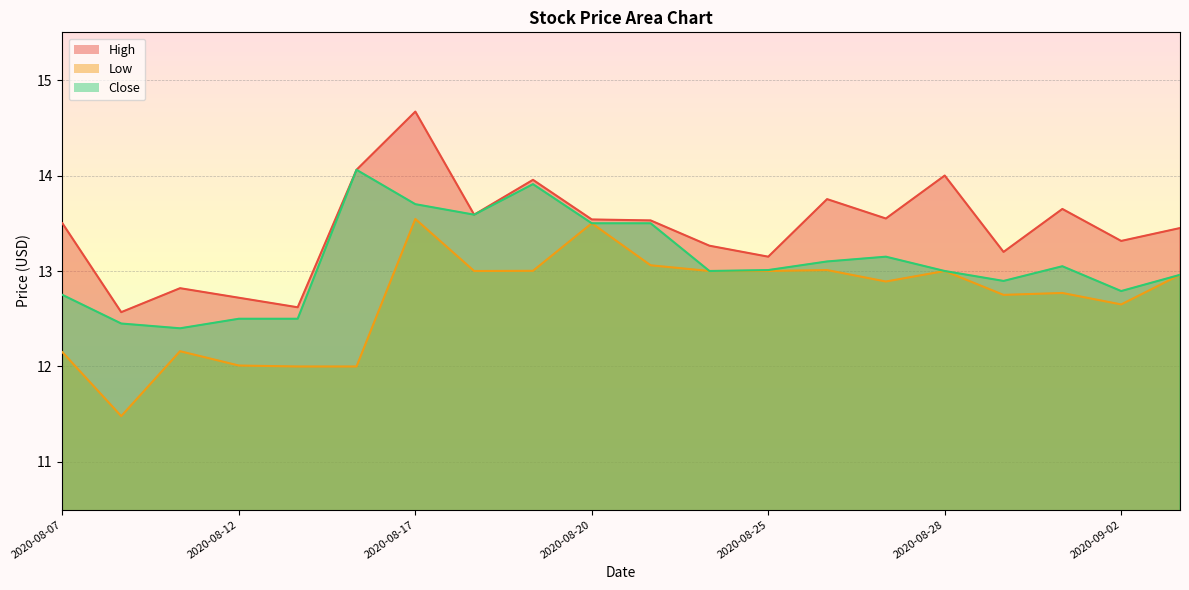

True or false: High and Close intersect in this chart.

False